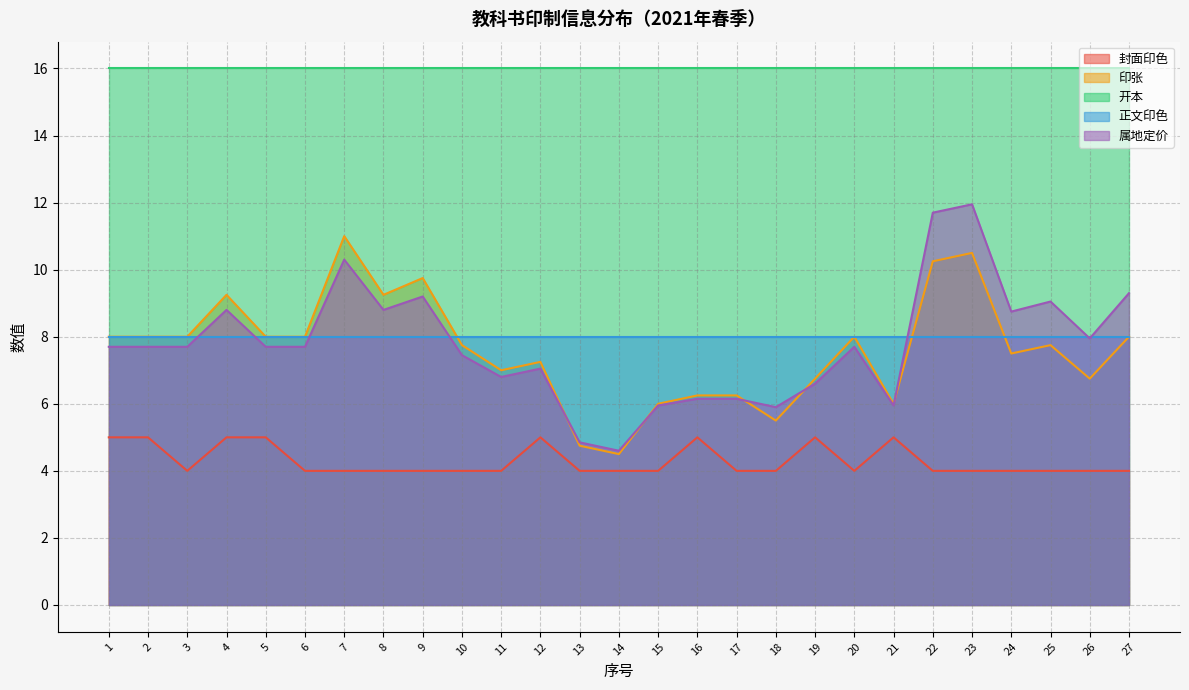

At how many categories does at least one series exceed 4?

27